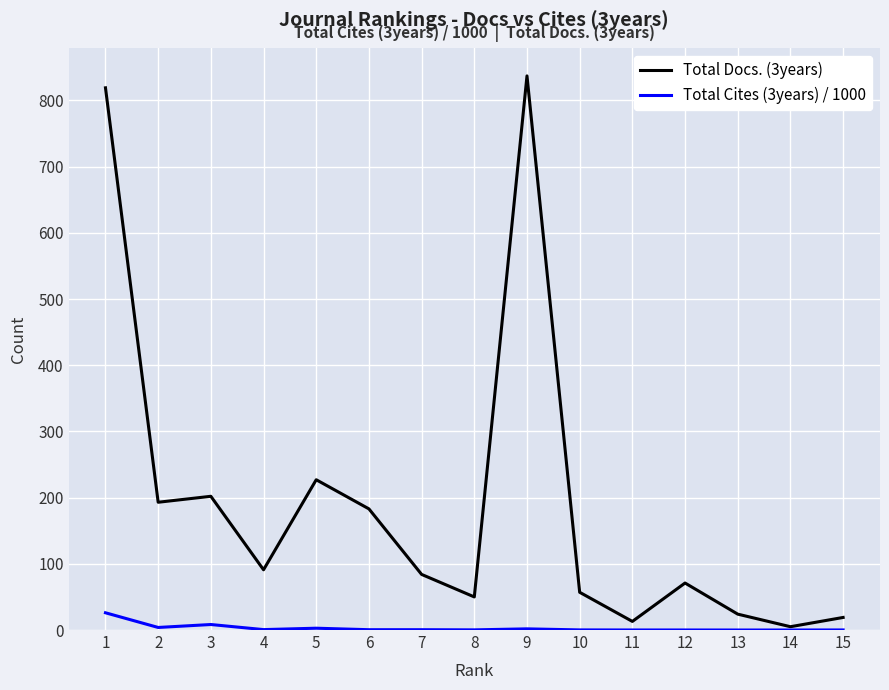

Which series has the largest total across all categories?

Total Docs. (3years)